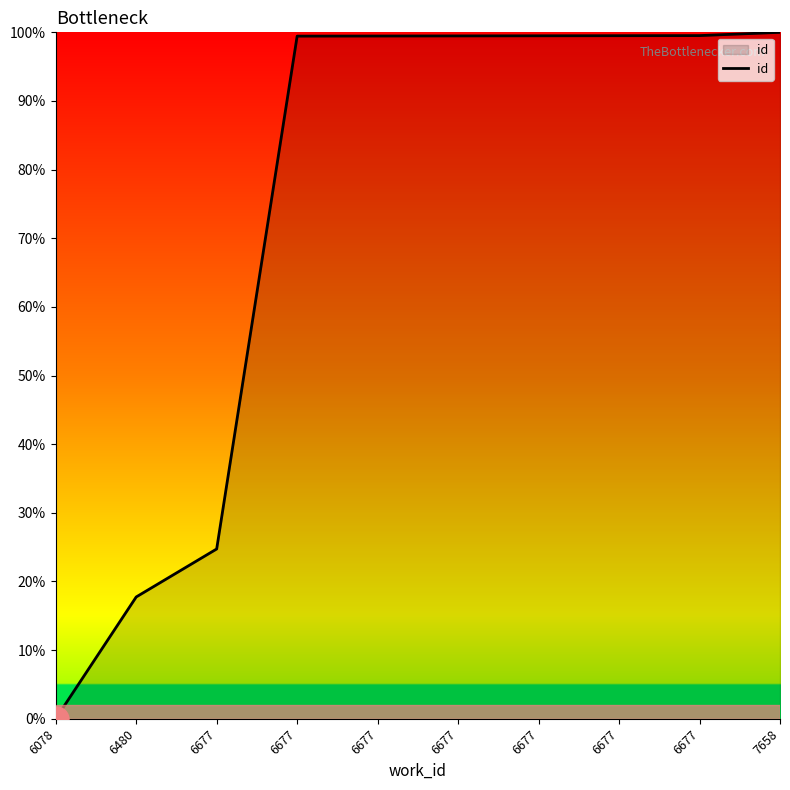

Is this an area chart (filled region under the line)?

Yes